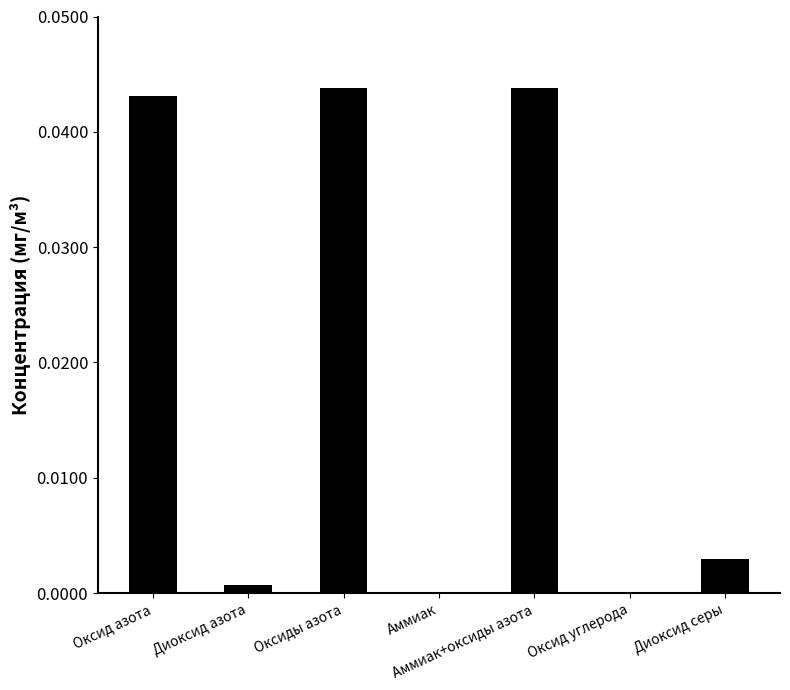

Are the bars horizontal?

No